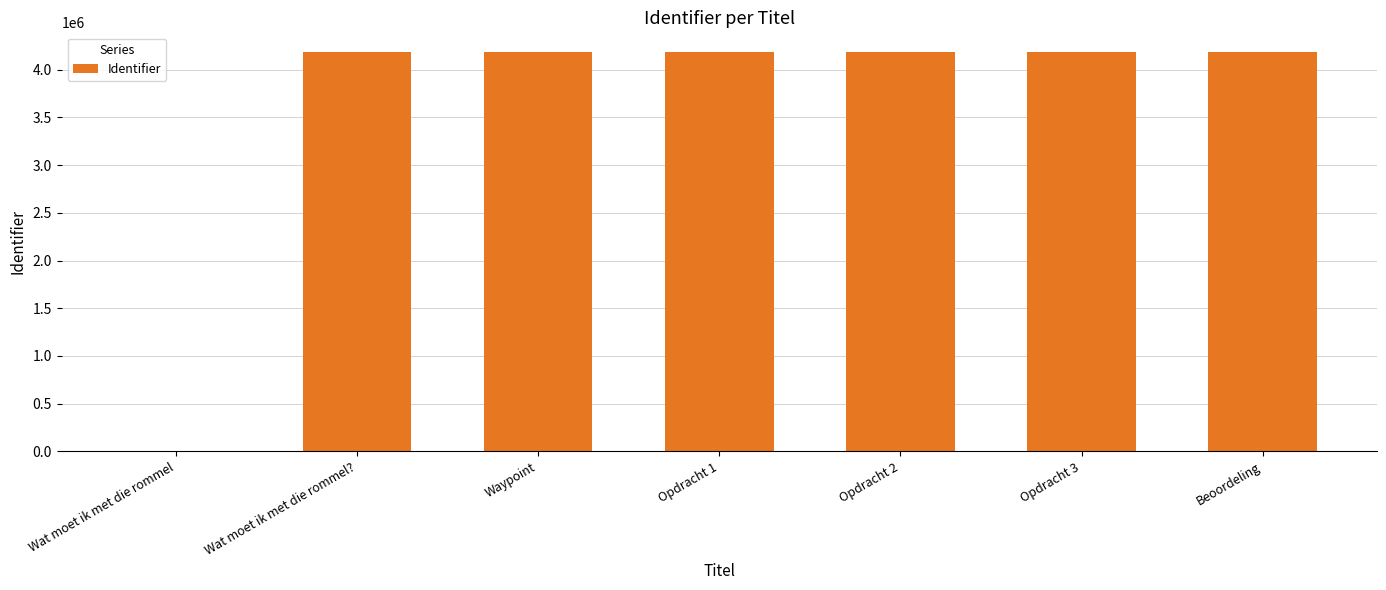

What is the change in value from Wat moet ik met die rommel to Beoordeling?

+4183809